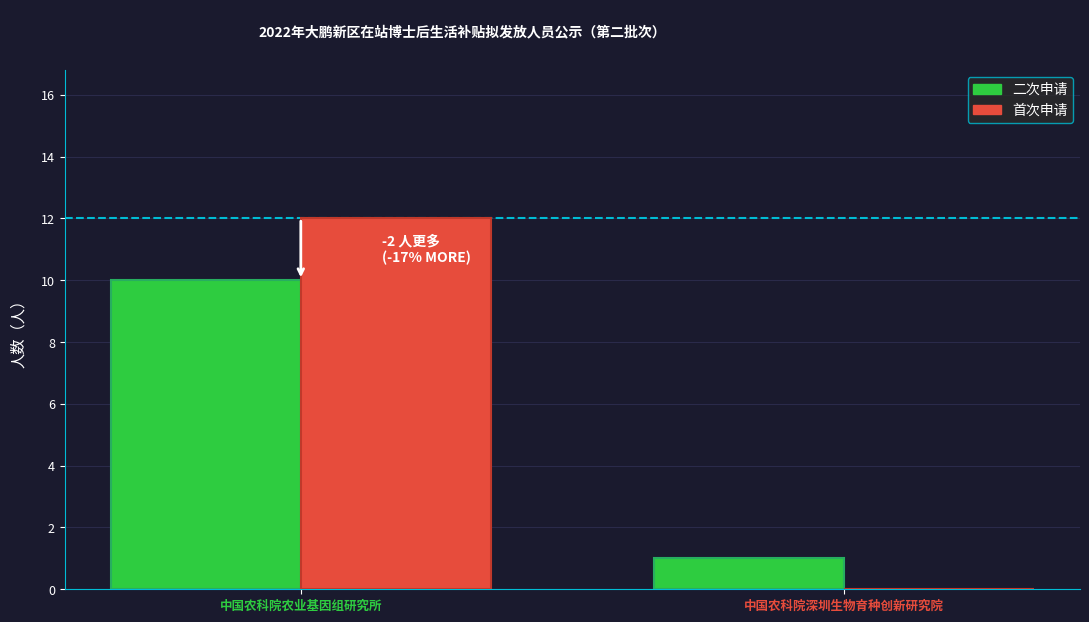

Which label corresponds to the largest value in the chart?

中国农科院农业基因组研究所